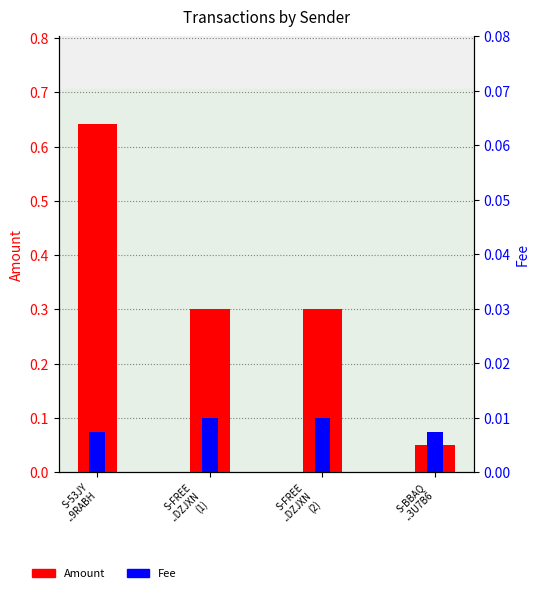

Is the value of Fee at S-FREE
..DZJXN
(2) greater than the value of Amount at S-BBAQ
..3U7B6?

No